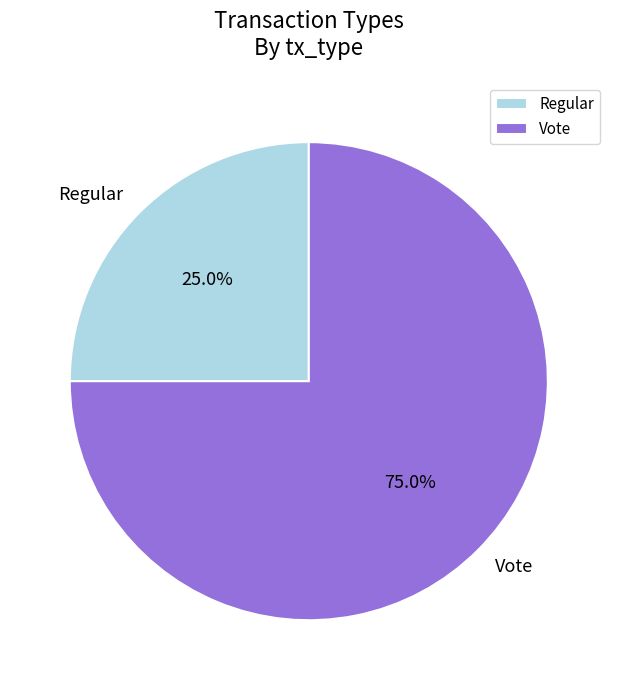

Which slice is the smallest?

Regular